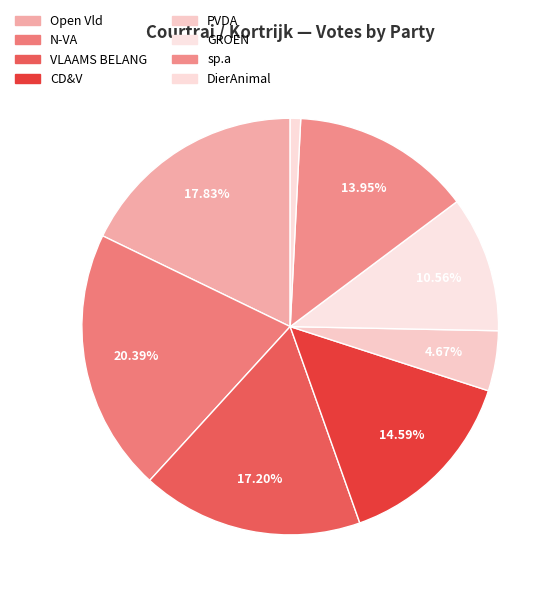

The sp.a slice represents 23% of the pie. True or false?

False